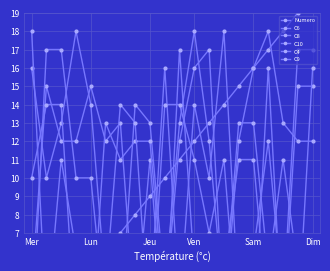

True or false: C6 has more than 2 interior local peaks.

True